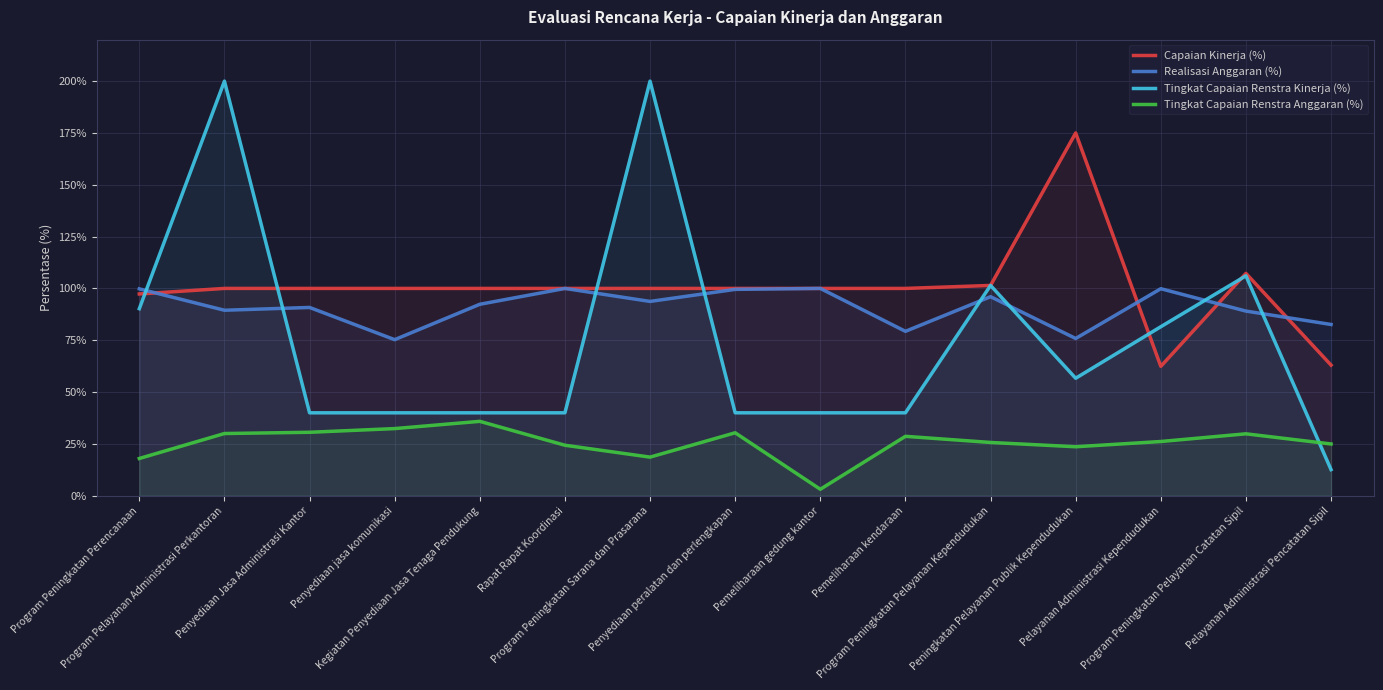

At Pelayanan Administrasi Pencatatan Sipil, list the series in order from largest to smallest.

Realisasi Anggaran (%), Capaian Kinerja (%), Tingkat Capaian Renstra Anggaran (%), Tingkat Capaian Renstra Kinerja (%)